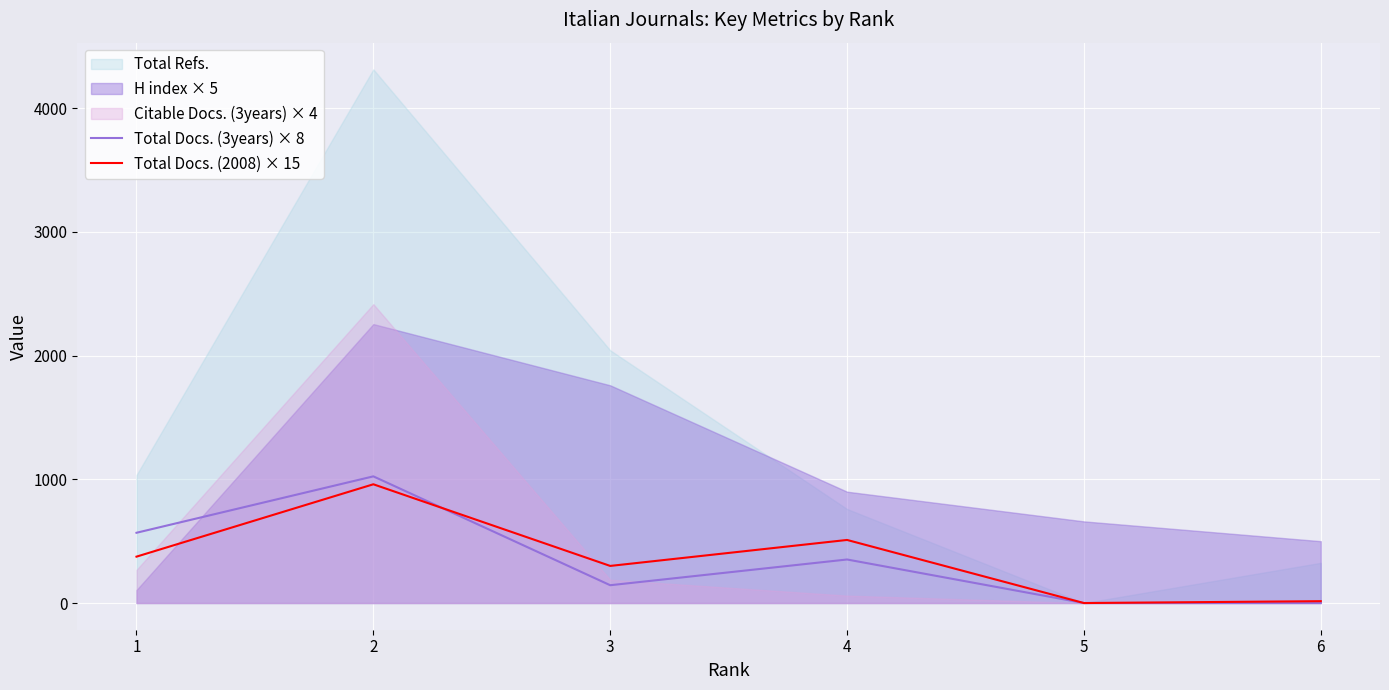

The value of Total Docs. (3years) × 8 at 1 is 1010. True or false?

False